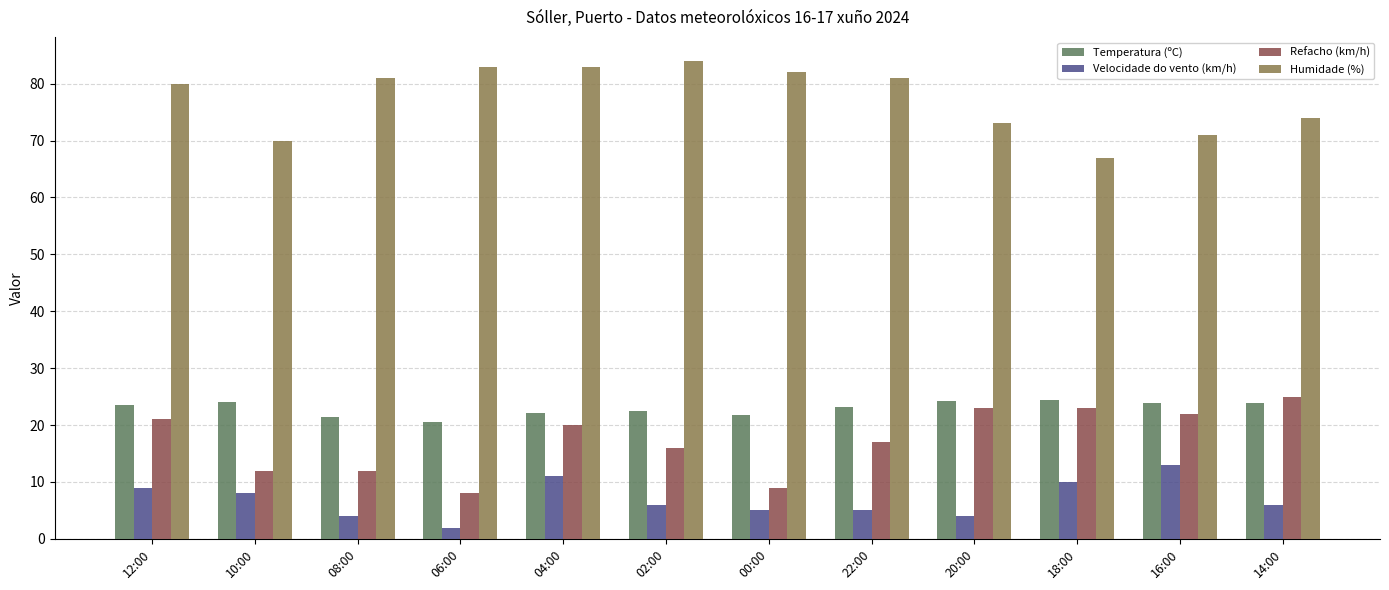

What is the difference between the highest and lowest values at 16:00?

58.0